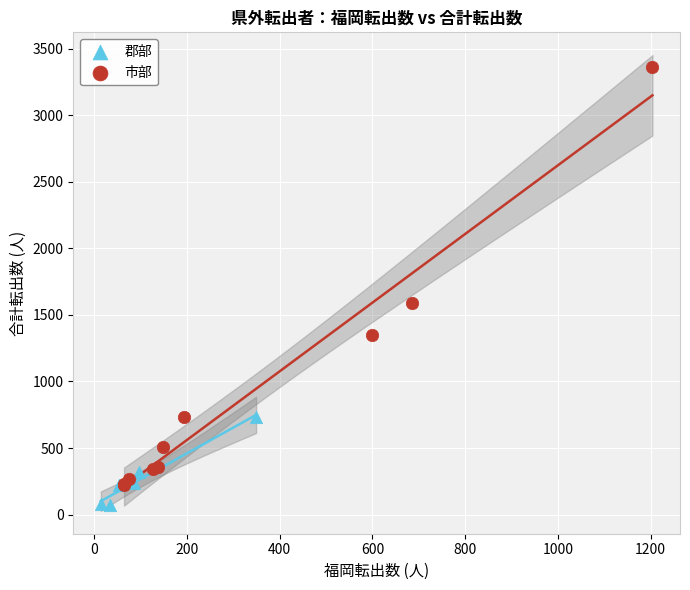

Which series reaches the minimum Y coordinate?

郡部